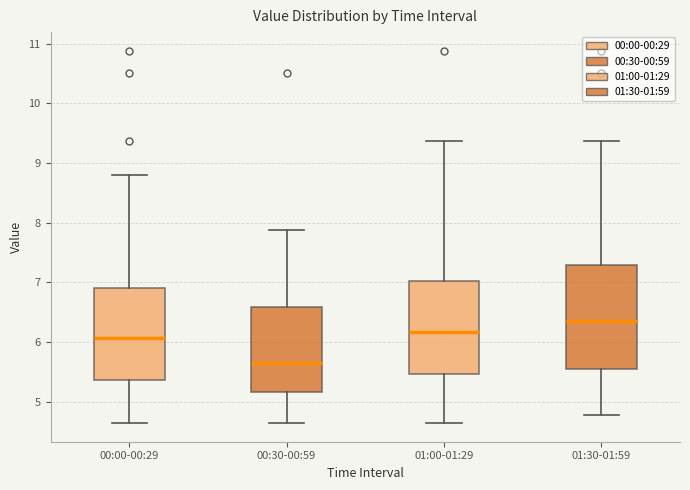

Which box's median line is the lowest?

00:30-00:59